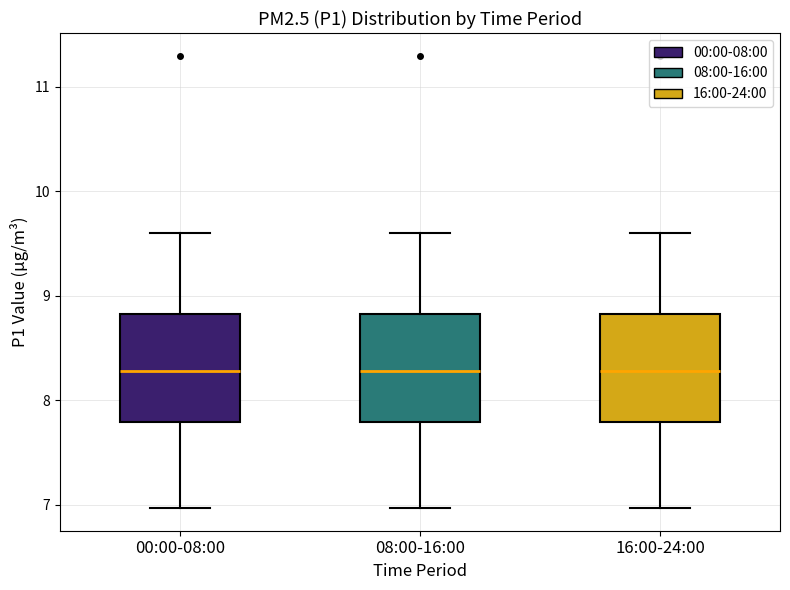

Where does the median line of the box for 00:00-08:00 sit on the y-axis? The values are not printed on the chart, so give them approximately, as read against the axis.

8.3